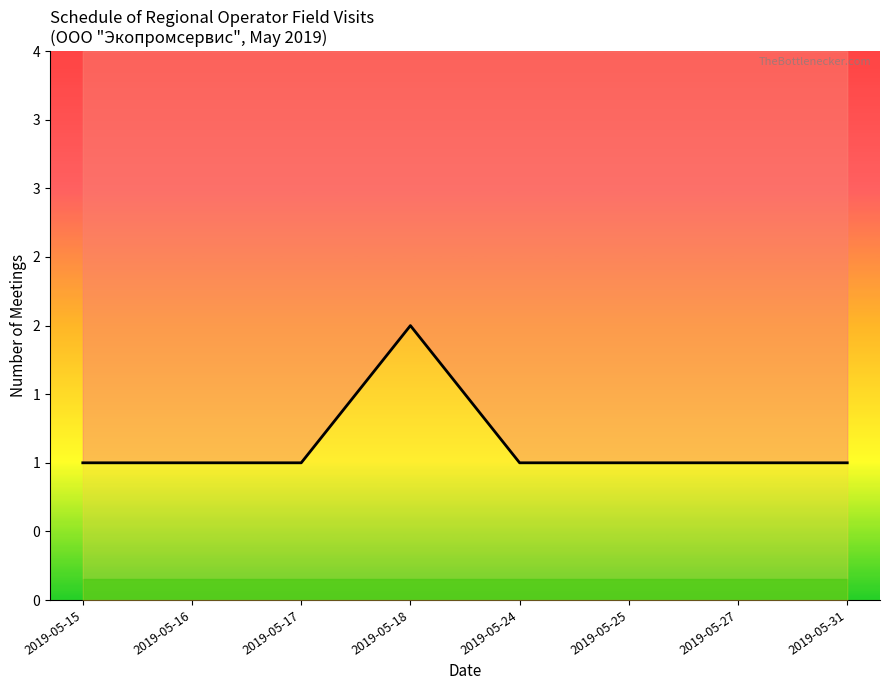

Rank the categories by value from lowest to highest.

2019-05-15, 2019-05-16, 2019-05-17, 2019-05-24, 2019-05-25, 2019-05-27, 2019-05-31, 2019-05-18